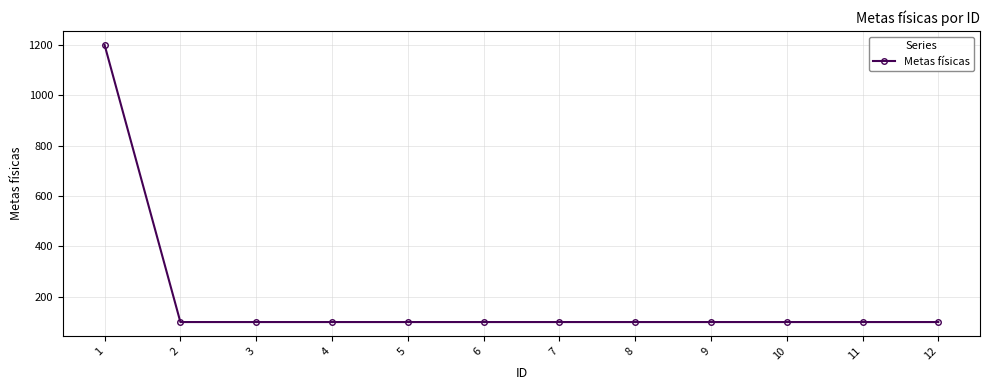

What is the difference between the maximum and second lowest values?

1100